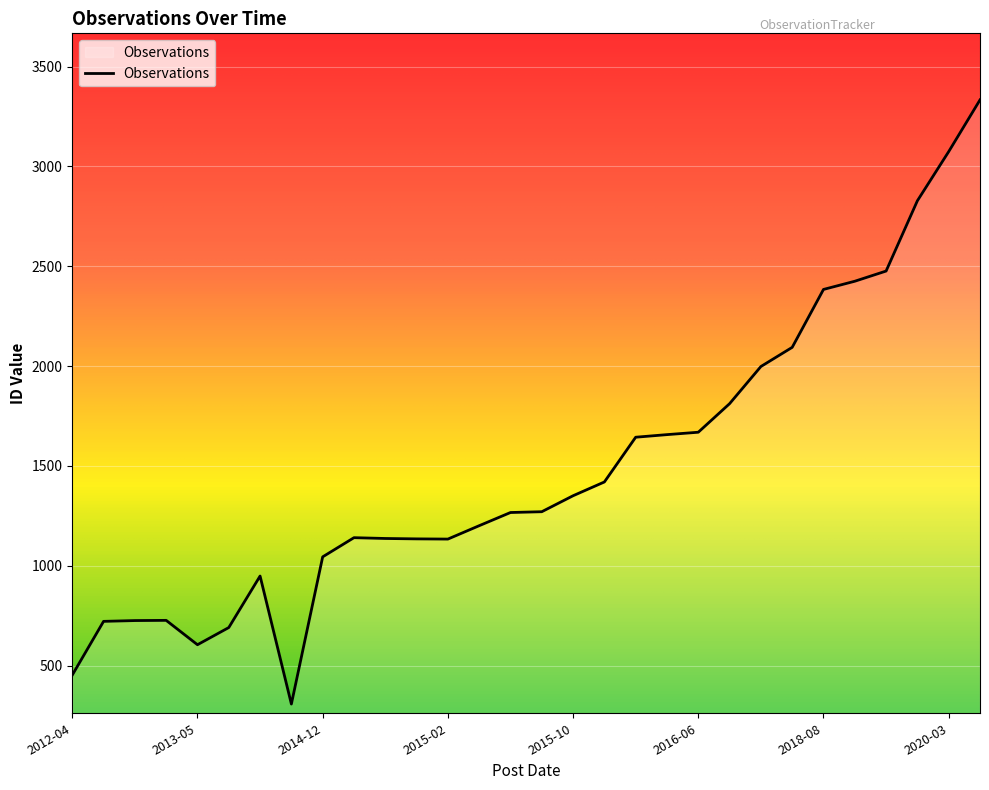

What is the greatest value displayed?

3333